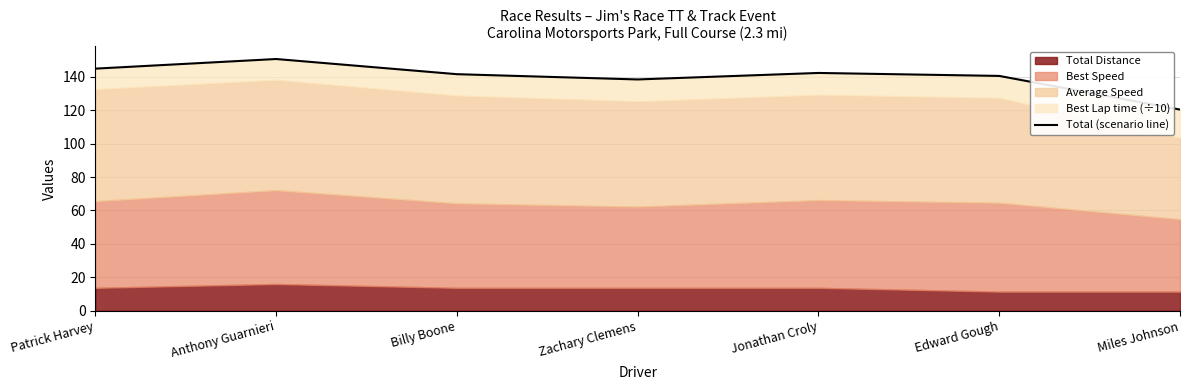

What is the sum of all values?

978.6